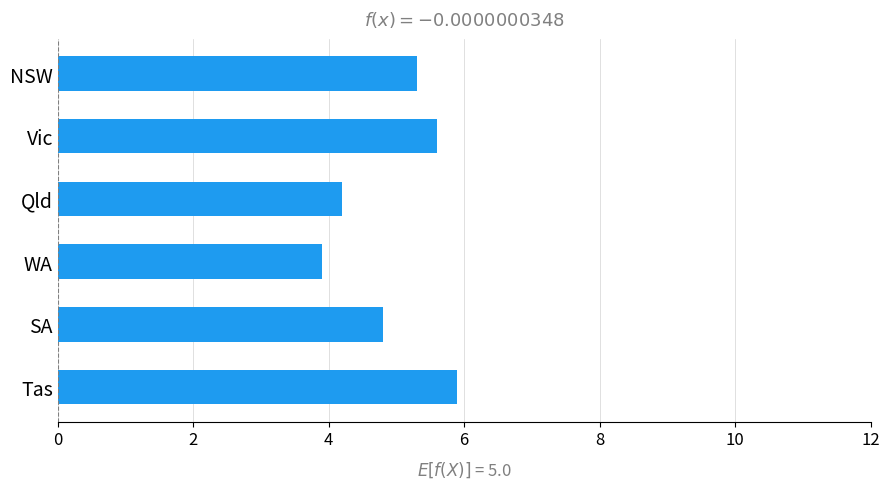

List the labels in order of value, largest first.

Tas, Vic, NSW, SA, Qld, WA